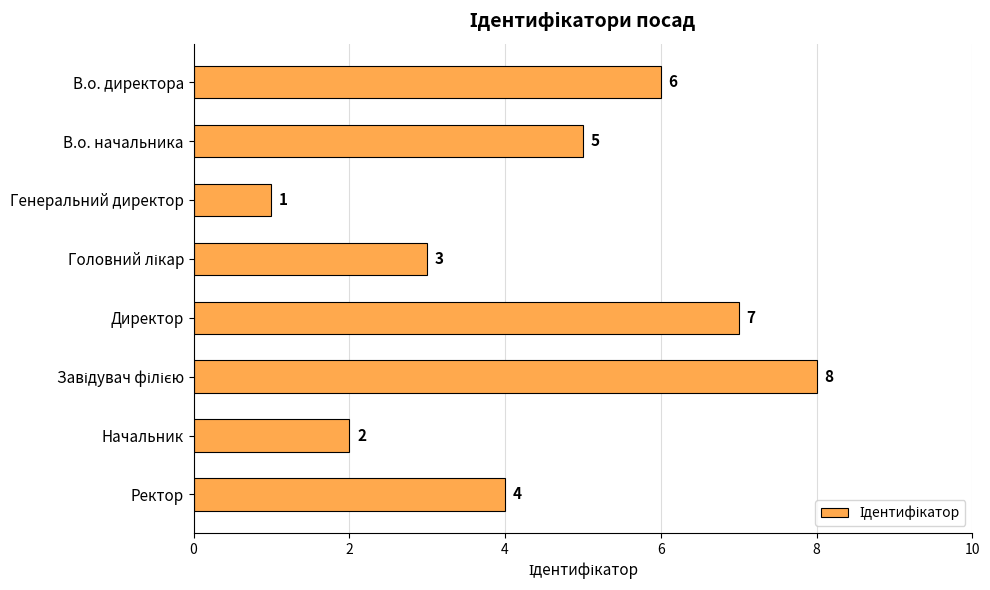

Reading top to bottom, list all the values displayed in this chart.

6	5	1	3	7	8	2	4